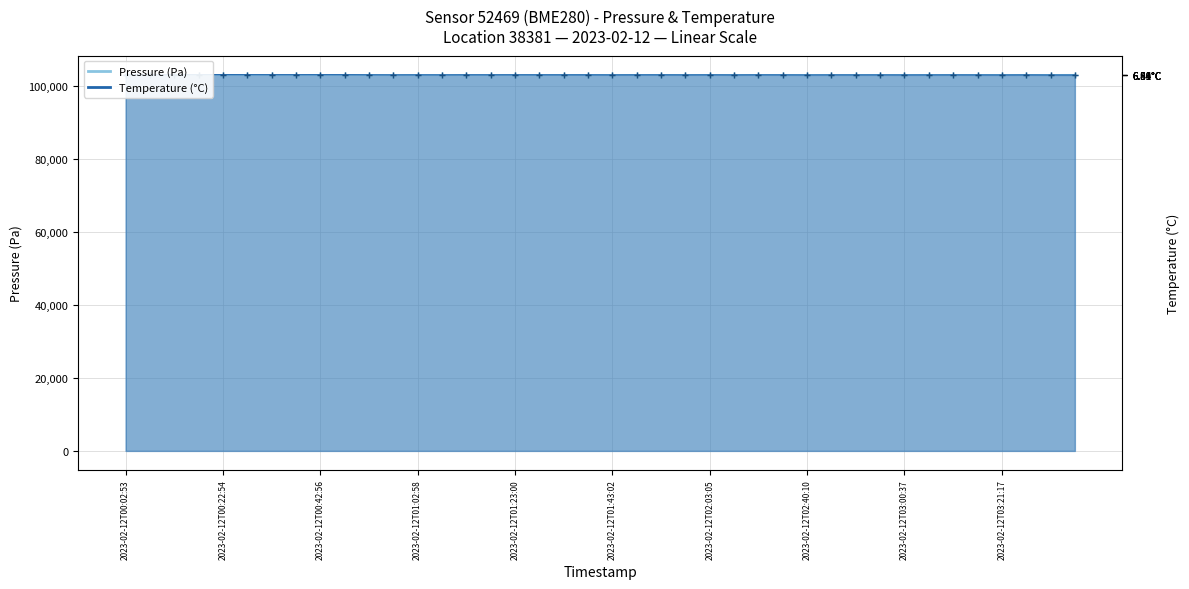

How many lines are shown in the chart?

2